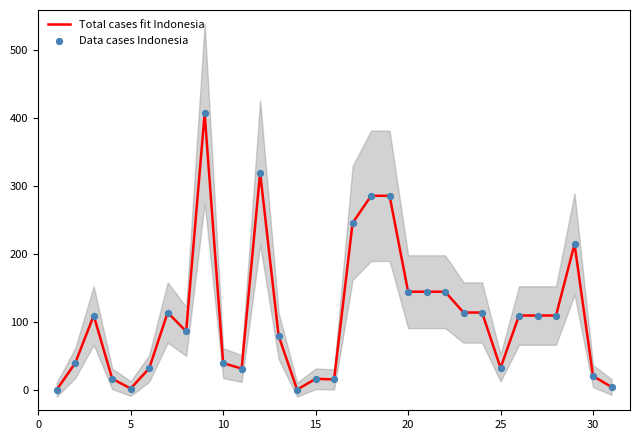

Which series has the largest total across all categories?

Total cases fit Indonesia